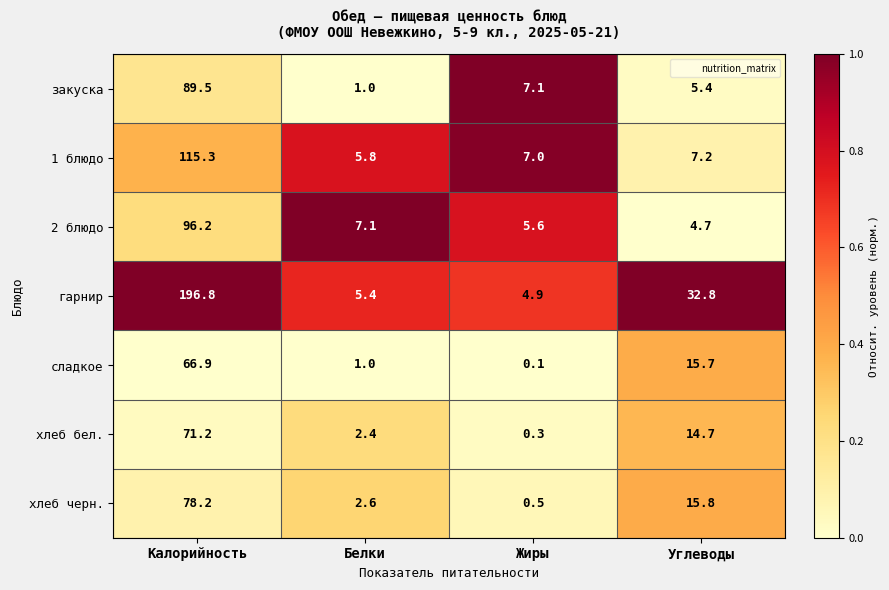

Reading left to right, extract all data points from this chart.

закуска: 89.5	1.0	7.1	5.4
1 блюдо: 115.3	5.8	7.0	7.2
2 блюдо: 96.2	7.1	5.6	4.7
гарнир: 196.8	5.4	4.9	32.8
сладкое: 66.9	1.0	0.1	15.7
хлеб бел.: 71.2	2.4	0.3	14.7
хлеб черн.: 78.2	2.6	0.5	15.8